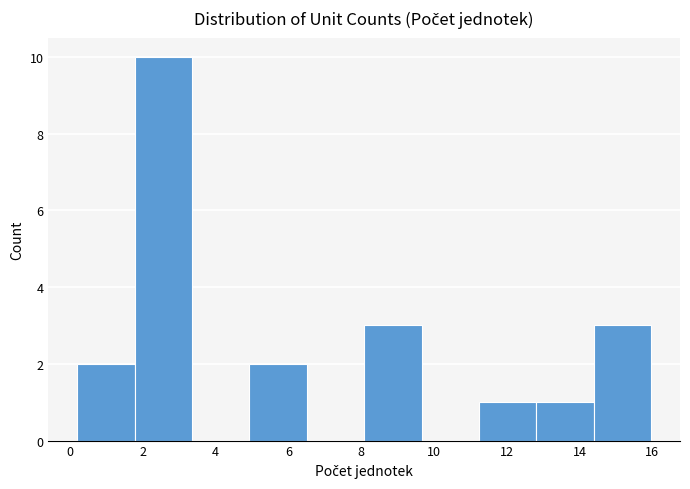

Reading left to right, list every bar in this chart as the range it spans on the x-axis followed by its height. Neither the bar edges nor the heights are printed on the chart, so give them approximately, as read against the axes.

0.2 to 1.8: 2
1.8 to 3.4: 10
3.4 to 5.0: 0
5.0 to 6.6: 2
6.6 to 8.0: 0
8.0 to 9.6: 3
9.6 to 11.2: 0
11.2 to 12.8: 1
12.8 to 14.4: 1
14.4 to 16.0: 3